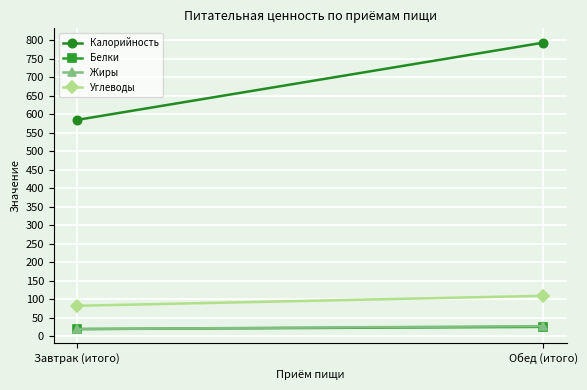

What is the label of the 2nd point from the right?

Завтрак (итого)